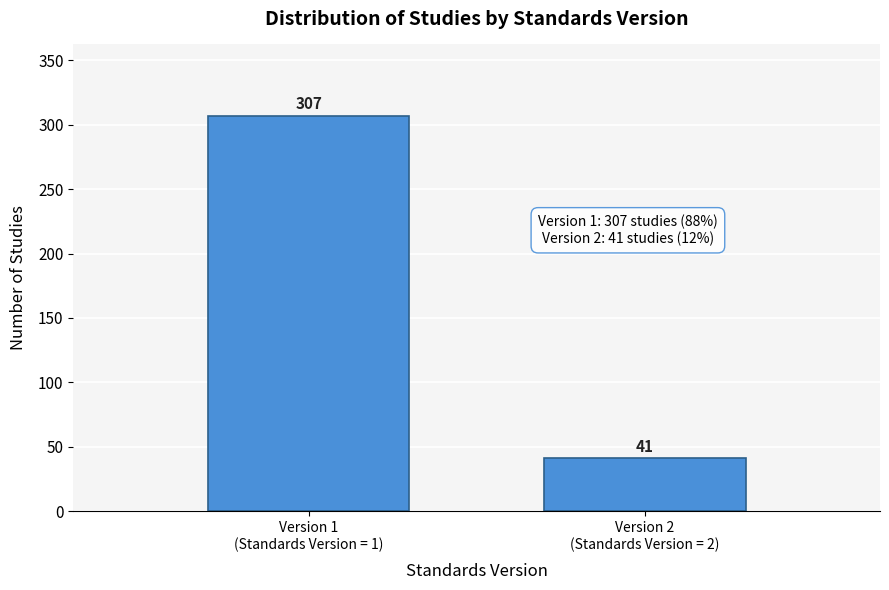

Reading right to left, transcribe all the data shown in this chart.

41	307